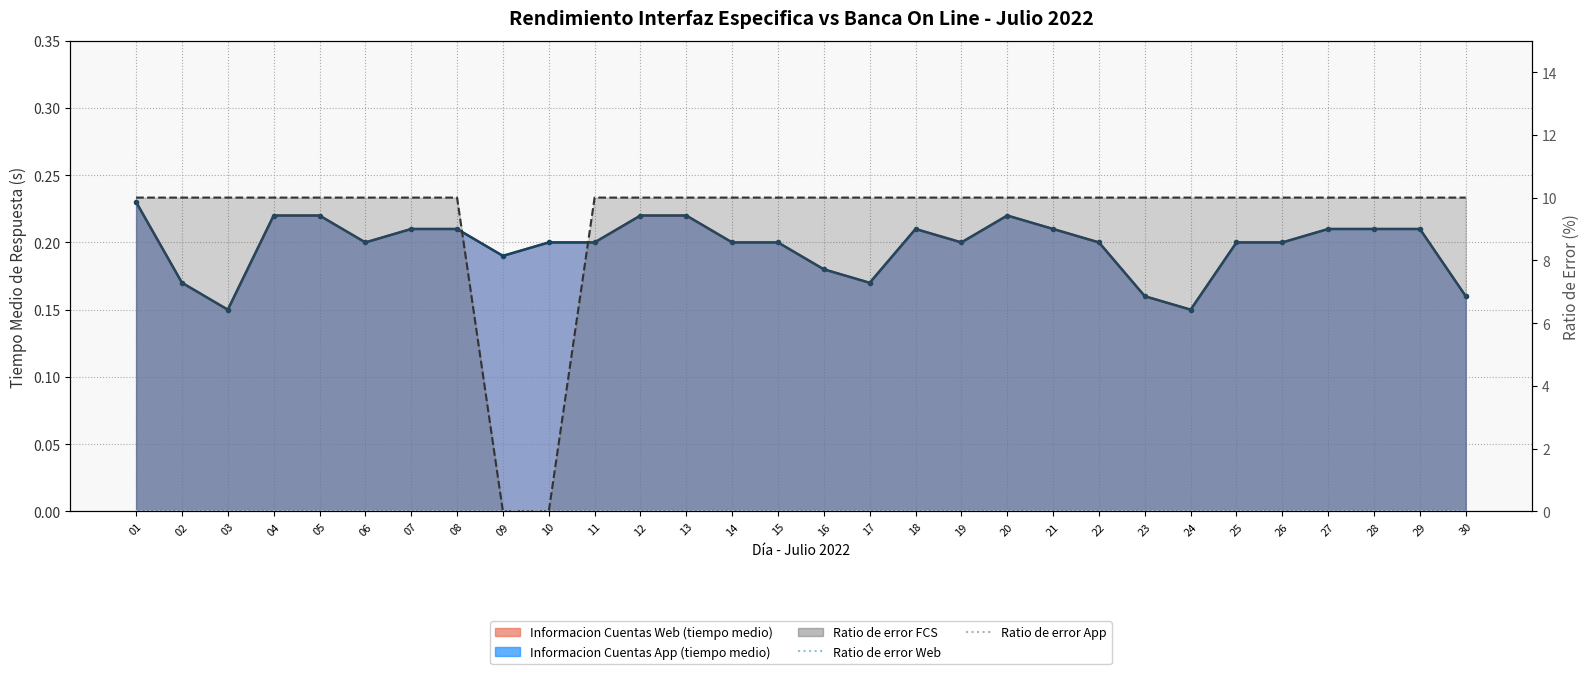

What is the difference between the second highest and second lowest values in the Informacion Cuentas App (tiempo medio) series?

0.1